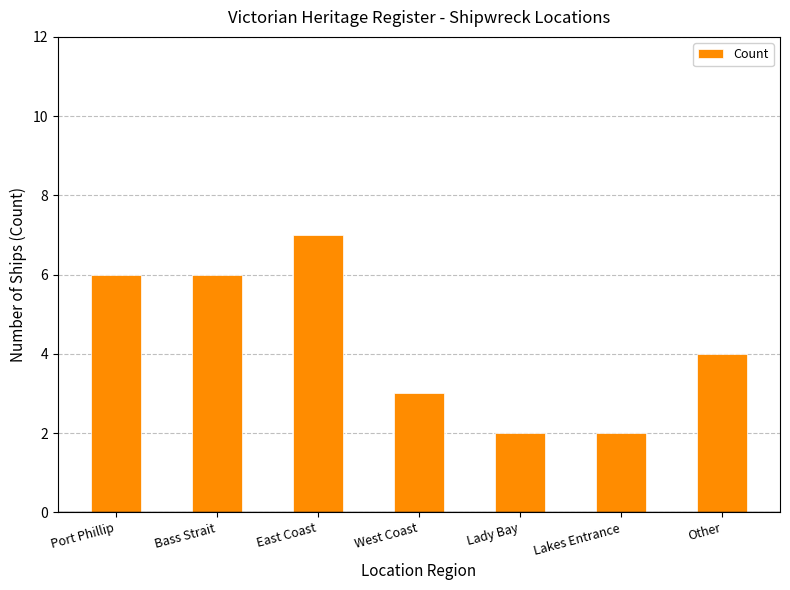

Reading right to left, transcribe all the data shown in this chart.

4	2	2	3	7	6	6